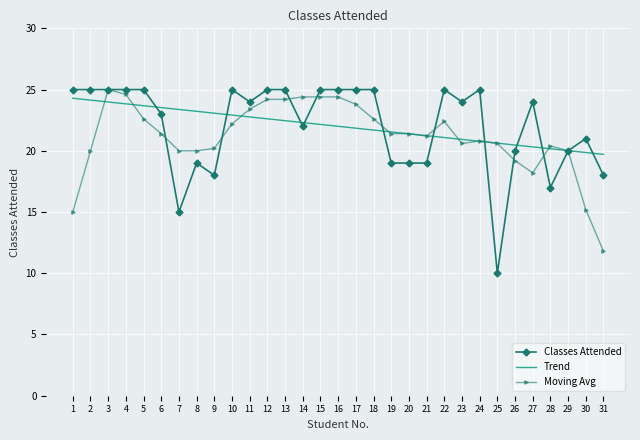

Reading left to right, transcribe all the data shown in this chart.

Classes Attended: 1=25.0	2=25.0	3=25.0	4=25.0	5=25.0	6=23.0	7=15.0	8=19.0	9=18.0	10=25.0	11=24.0	12=25.0	13=25.0	14=22.0	15=25.0	16=25.0	17=25.0	18=25.0	19=19.0	20=19.0	21=19.0	22=25.0	23=24.0	24=25.0	25=10.0	26=20.0	27=24.0	28=17.0	29=20.0	30=21.0	31=18.0
Trend: 1=24.3	2=24.1	3=24.0	4=23.8	5=23.7	6=23.5	7=23.4	8=23.2	9=23.1	10=22.9	11=22.8	12=22.6	13=22.5	14=22.3	15=22.2	16=22.0	17=21.8	18=21.7	19=21.5	20=21.4	21=21.2	22=21.1	23=20.9	24=20.8	25=20.6	26=20.5	27=20.3	28=20.2	29=20.0	30=19.9	31=19.7
Moving Avg: 1=15.0	2=20.0	3=25.0	4=24.6	5=22.6	6=21.4	7=20.0	8=20.0	9=20.2	10=22.2	11=23.4	12=24.2	13=24.2	14=24.4	15=24.4	16=24.4	17=23.8	18=22.6	19=21.4	20=21.4	21=21.2	22=22.4	23=20.6	24=20.8	25=20.6	26=19.2	27=18.2	28=20.4	29=20.0	30=15.2	31=11.8